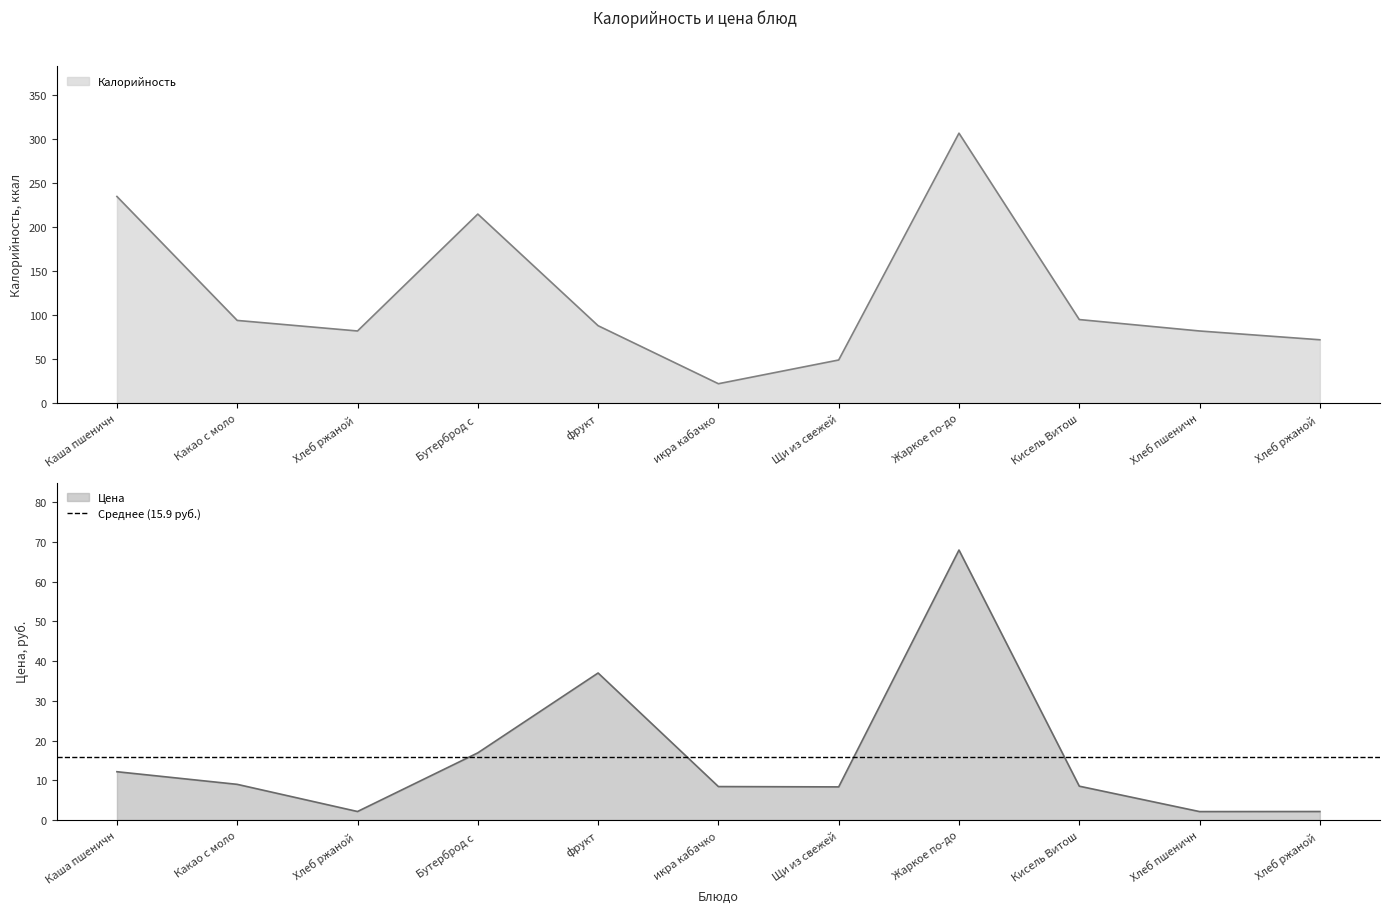

What is the total value across all series at Жаркое по-до?

375.0